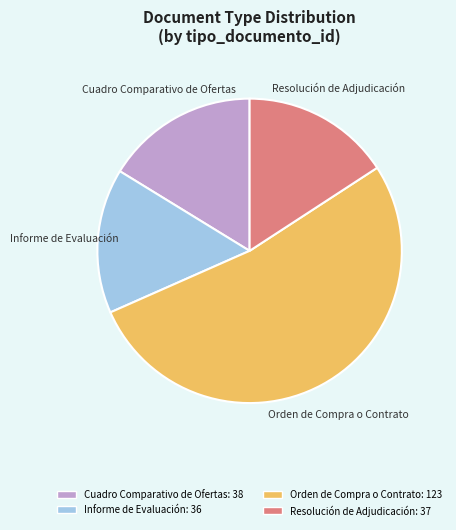

Is there a majority slice in this chart?

Yes